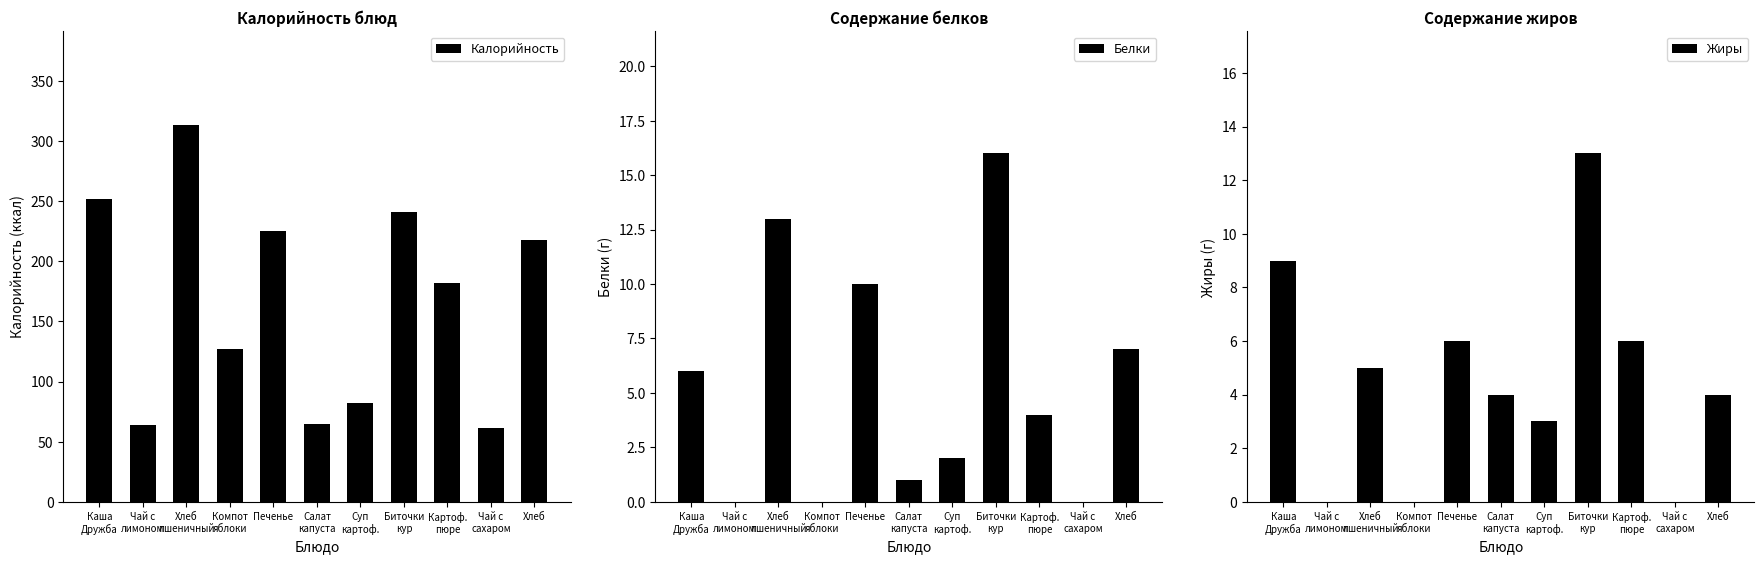

What is the sum of all Калорийность values?

1830